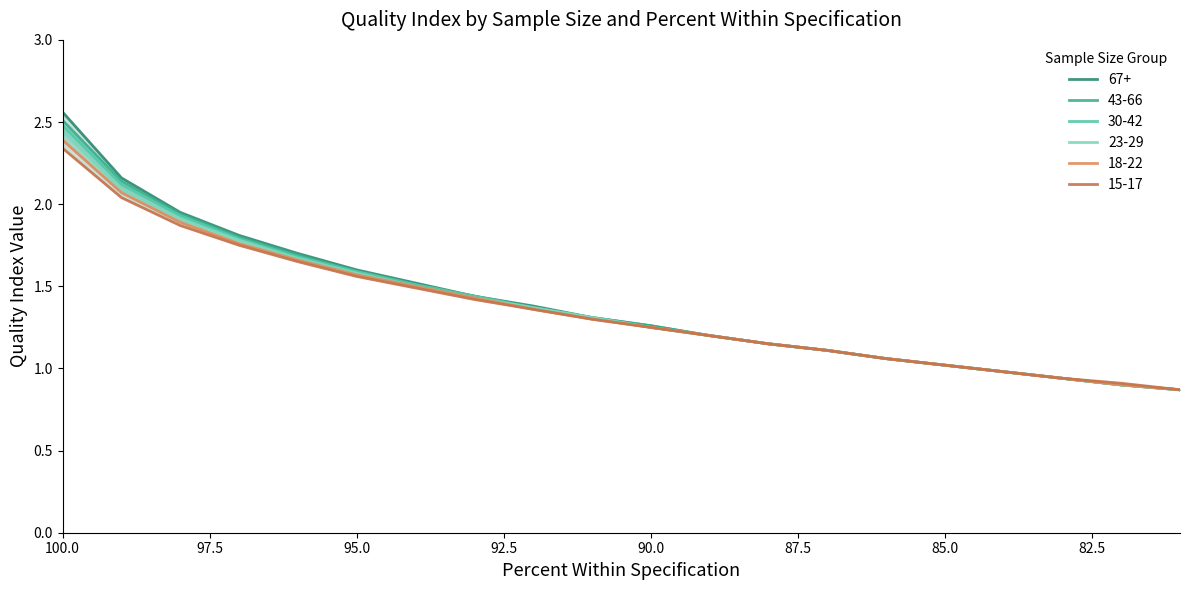

Between 84 and 100, which is larger?

100